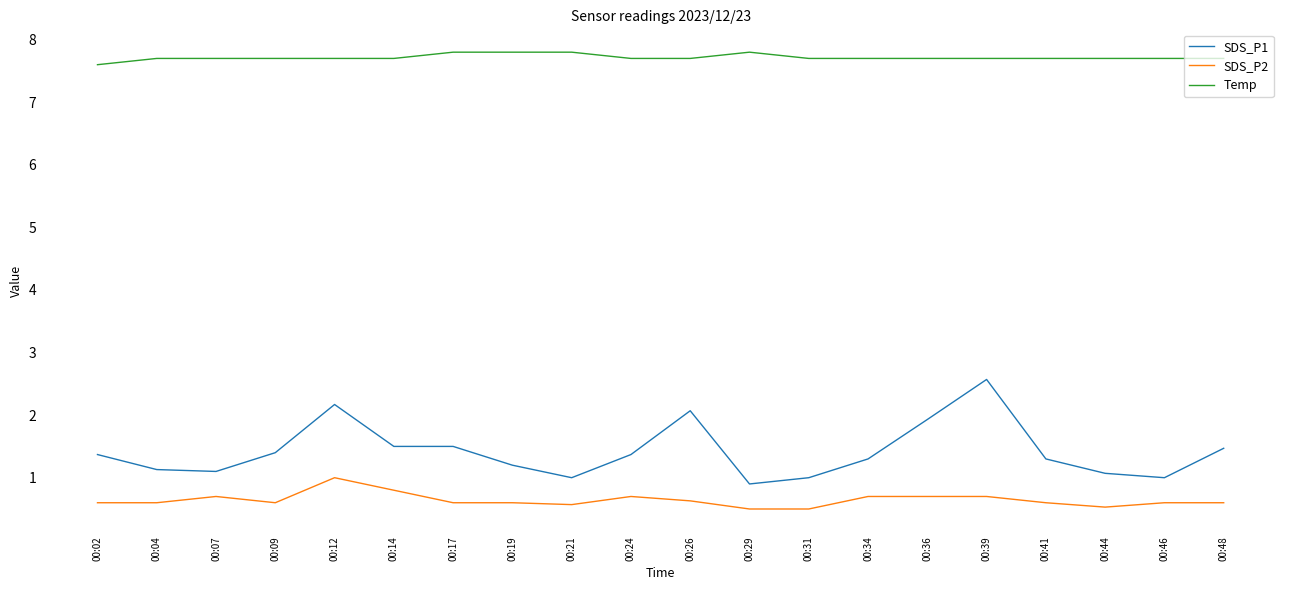

Rank the series by their maximum value, from highest to lowest.

Temp, SDS_P1, SDS_P2